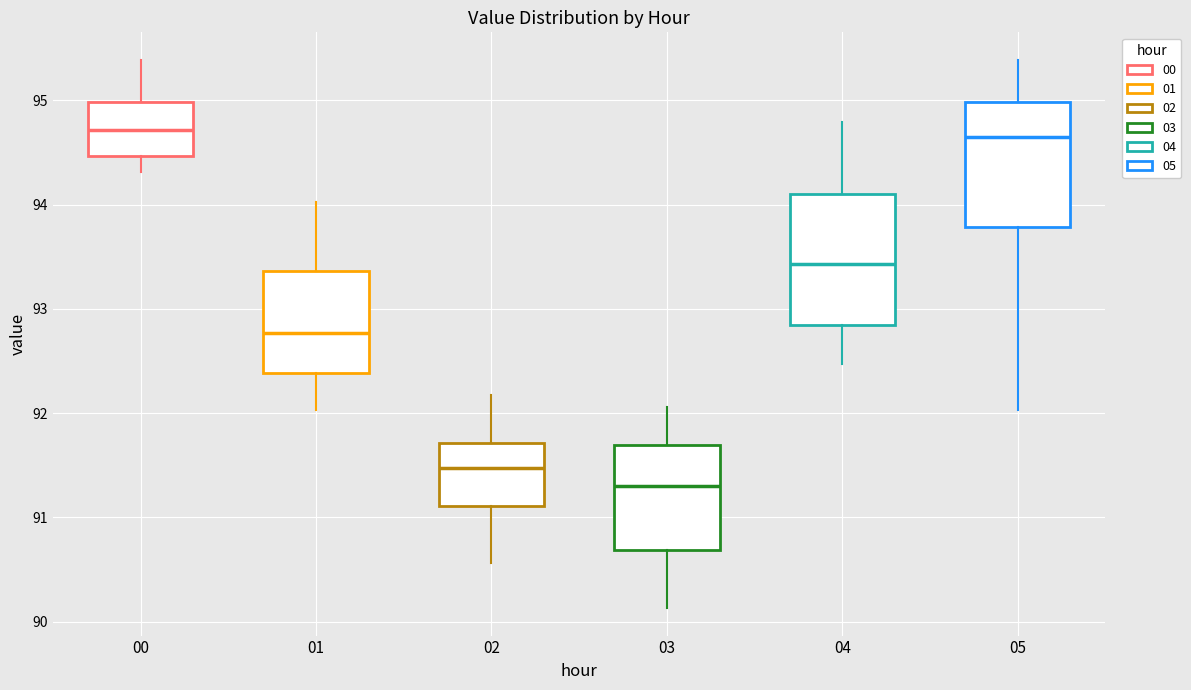

Reading left to right, transcribe this box plot: for each box, give where its median line is, the range the box spans, and where its two whiskers end, as read against the y-axis. The values are not printed on the chart, so give them approximately, as read against the axis.

00: median 94.7, box 94.5 to 95.0, whiskers 94.3 to 95.4
01: median 92.8, box 92.4 to 93.4, whiskers 92.0 to 94.0
02: median 91.5, box 91.1 to 91.7, whiskers 90.6 to 92.2
03: median 91.3, box 90.7 to 91.7, whiskers 90.1 to 92.1
04: median 93.4, box 92.8 to 94.1, whiskers 92.5 to 94.8
05: median 94.7, box 93.8 to 95.0, whiskers 92.0 to 95.4